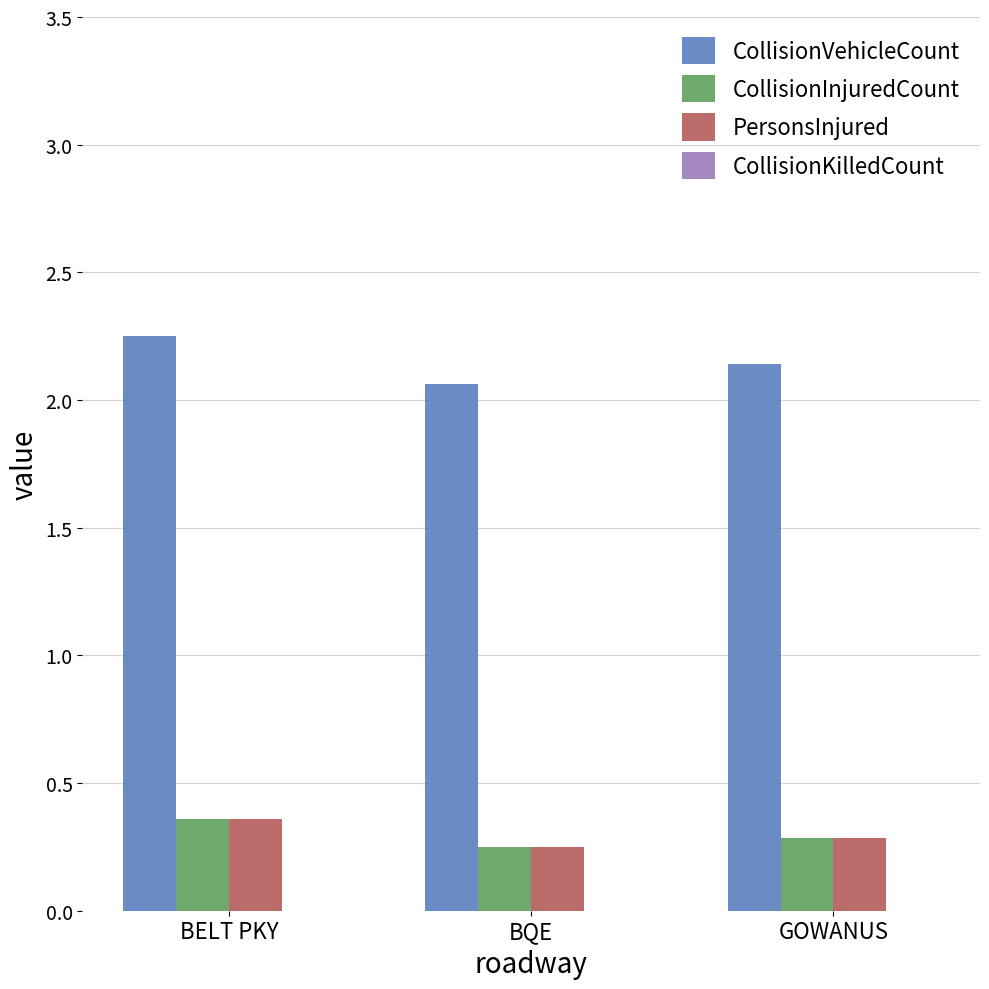

Is it true that PersonsInjured equals 0.1 at GOWANUS?

False